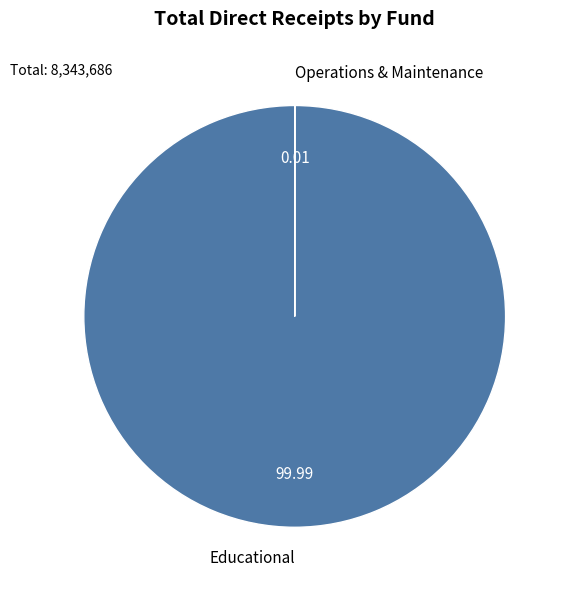

Which category has the biggest portion of the pie?

Educational